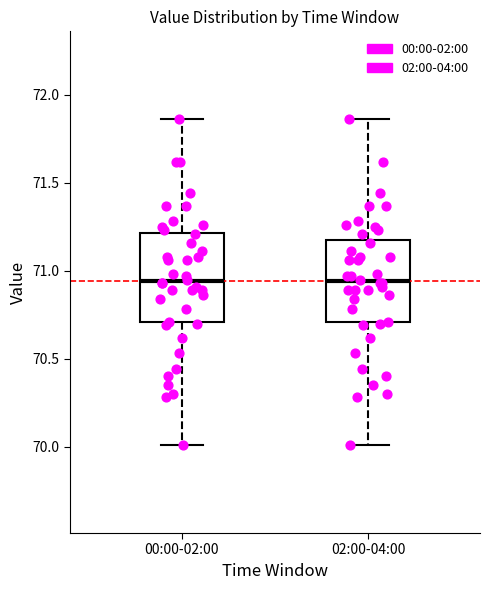

Reading left to right, transcribe this box plot: for each box, give where its median line is, the range the box spans, and where its two whiskers end, as read against the y-axis. The values are not printed on the chart, so give them approximately, as read against the axis.

00:00-02:00: median 70.95, box 70.70 to 71.20, whiskers 70.00 to 71.85
02:00-04:00: median 70.95, box 70.70 to 71.15, whiskers 70.00 to 71.85